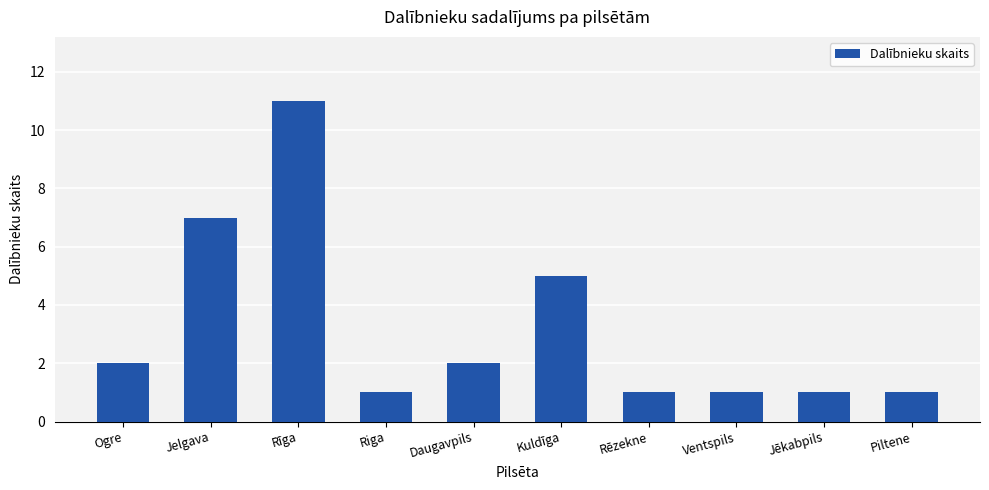

What is the ratio of the value at Piltene to the value at Ventspils?

1.0